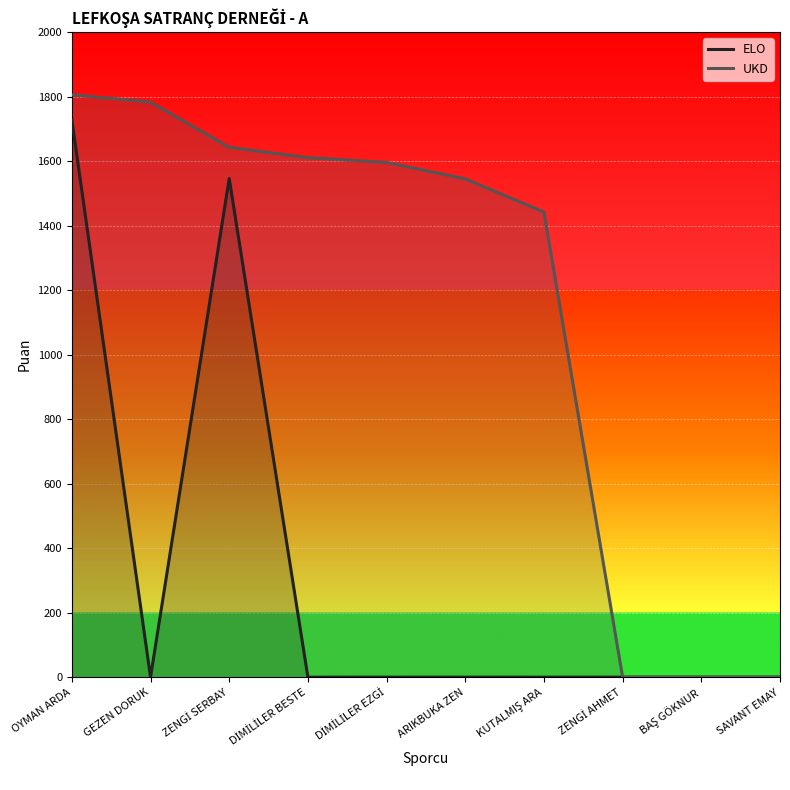

The value of UKD at KUTALMIŞ ARA is 1442. True or false?

True